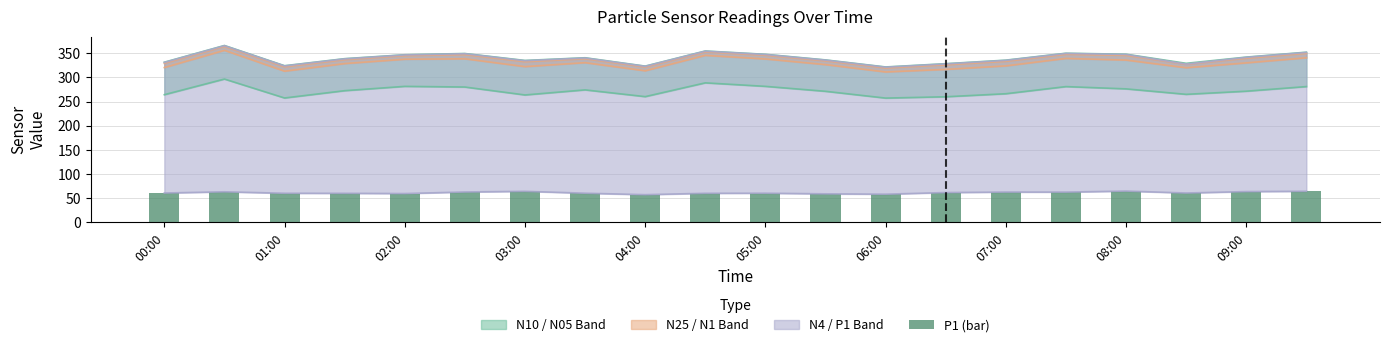

Are the bars horizontal?

No